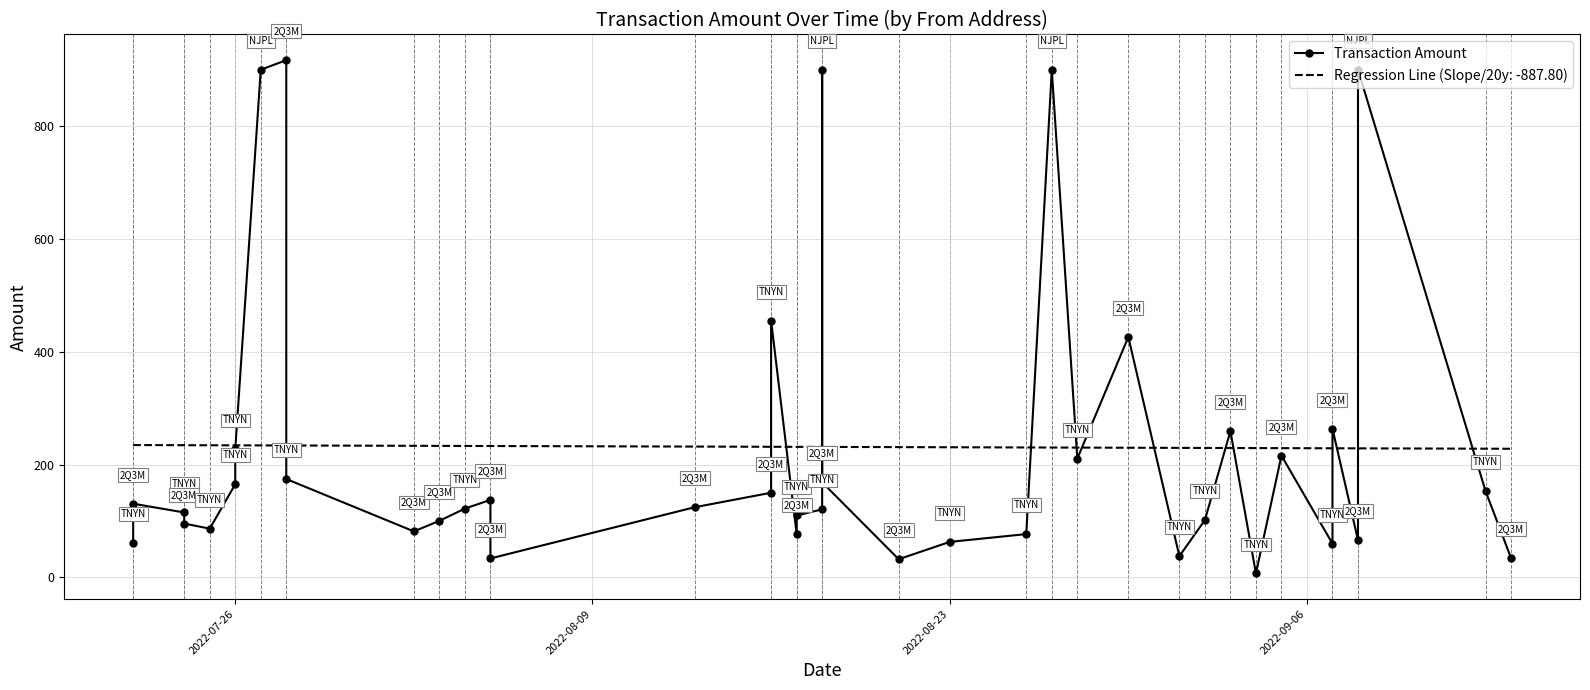

Does the chart have visible grid lines?

Yes